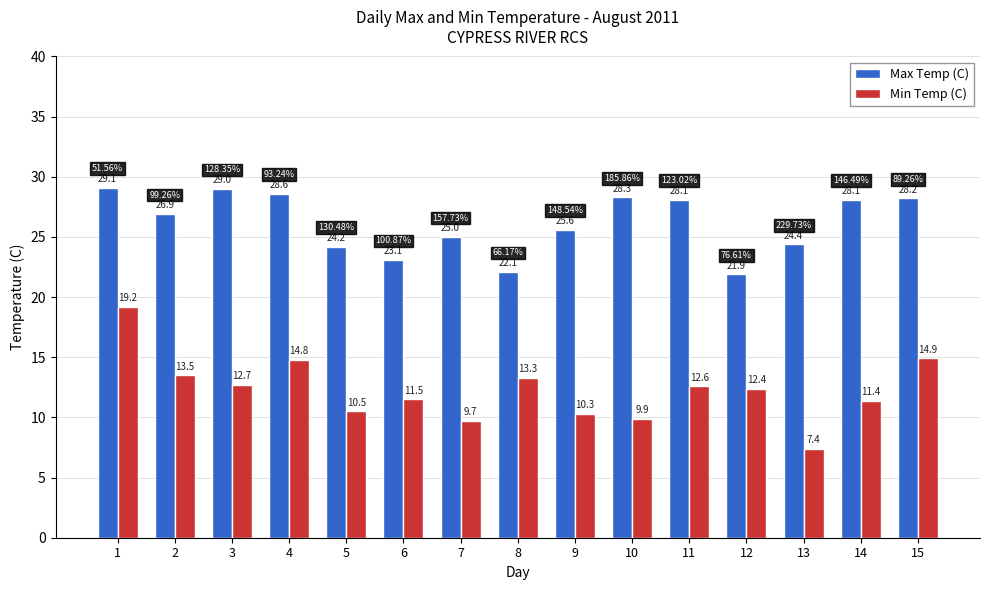

How many values in the Max Temp (C) series are below 26?

7